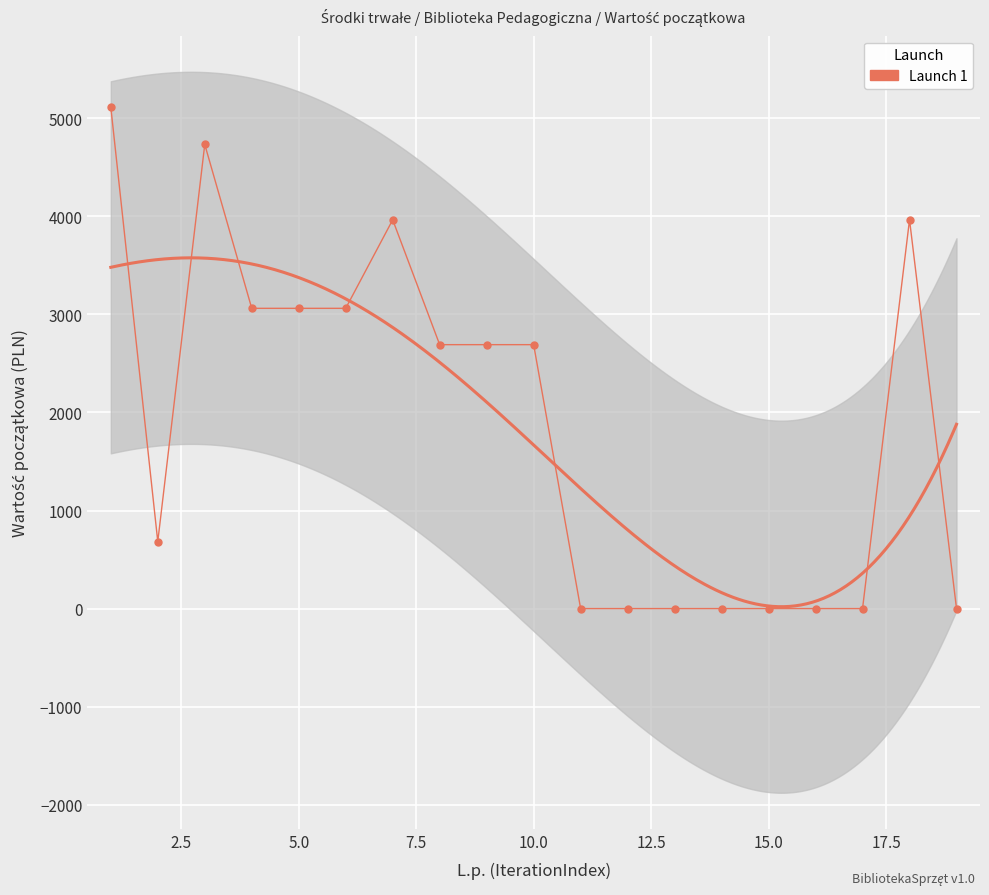

How many values are below 2691?

9